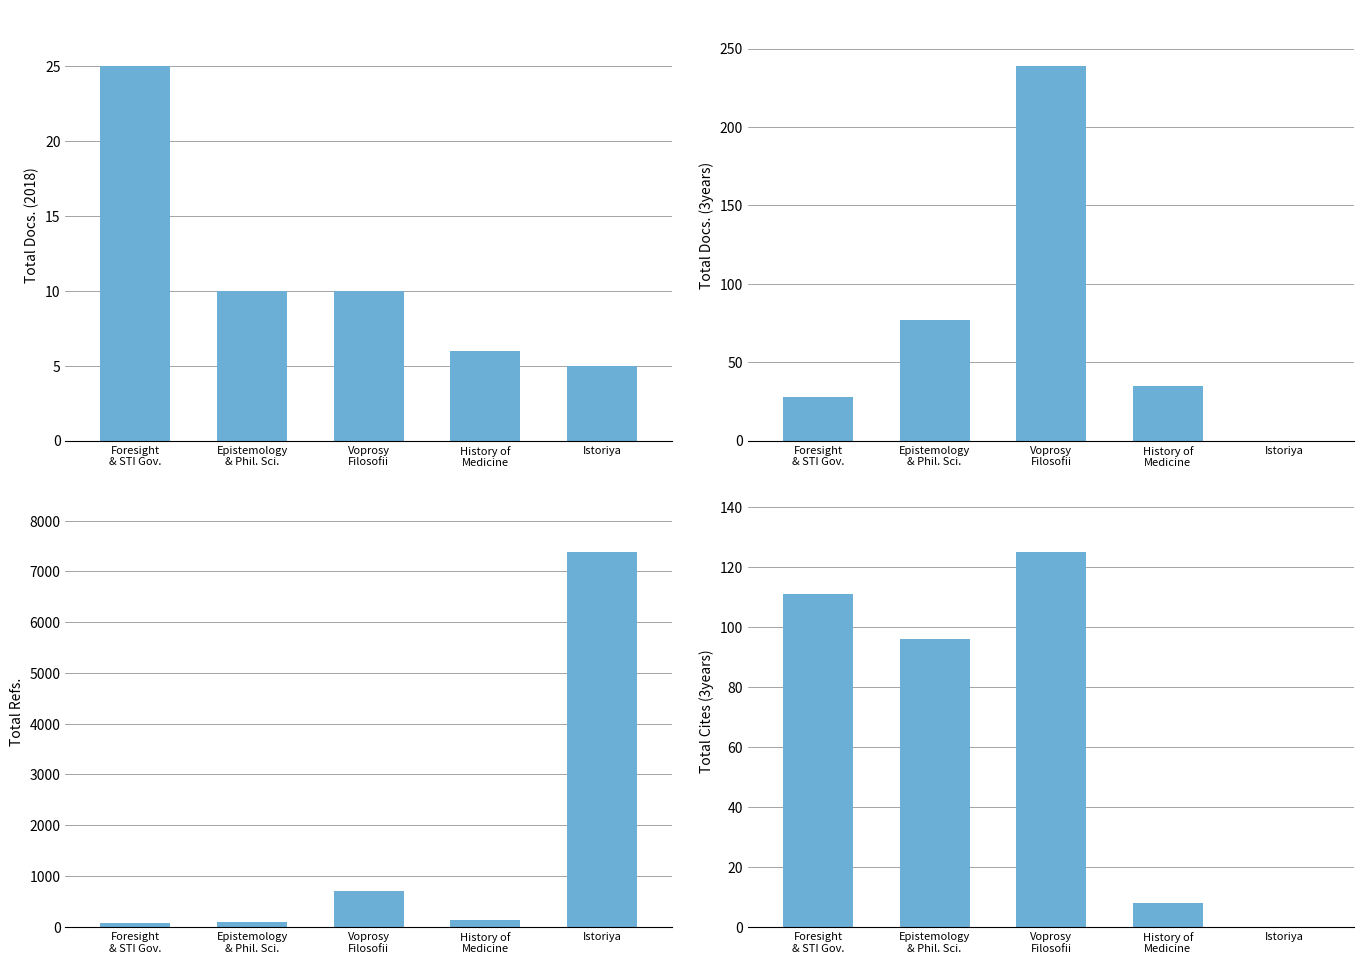

Reading left to right, what are all the values shown in this chart?

Total Docs. (2018): Foresight
& STI Gov.=25	Epistemology
& Phil. Sci.=10	Voprosy
Filosofii=10	History of
Medicine=6	Istoriya=5
Total Docs. (3years): Foresight
& STI Gov.=28	Epistemology
& Phil. Sci.=77	Voprosy
Filosofii=239	History of
Medicine=35	Istoriya=0
Total Refs.: Foresight
& STI Gov.=77	Epistemology
& Phil. Sci.=85	Voprosy
Filosofii=710	History of
Medicine=124	Istoriya=7385
Total Cites (3years): Foresight
& STI Gov.=111	Epistemology
& Phil. Sci.=96	Voprosy
Filosofii=125	History of
Medicine=8	Istoriya=0